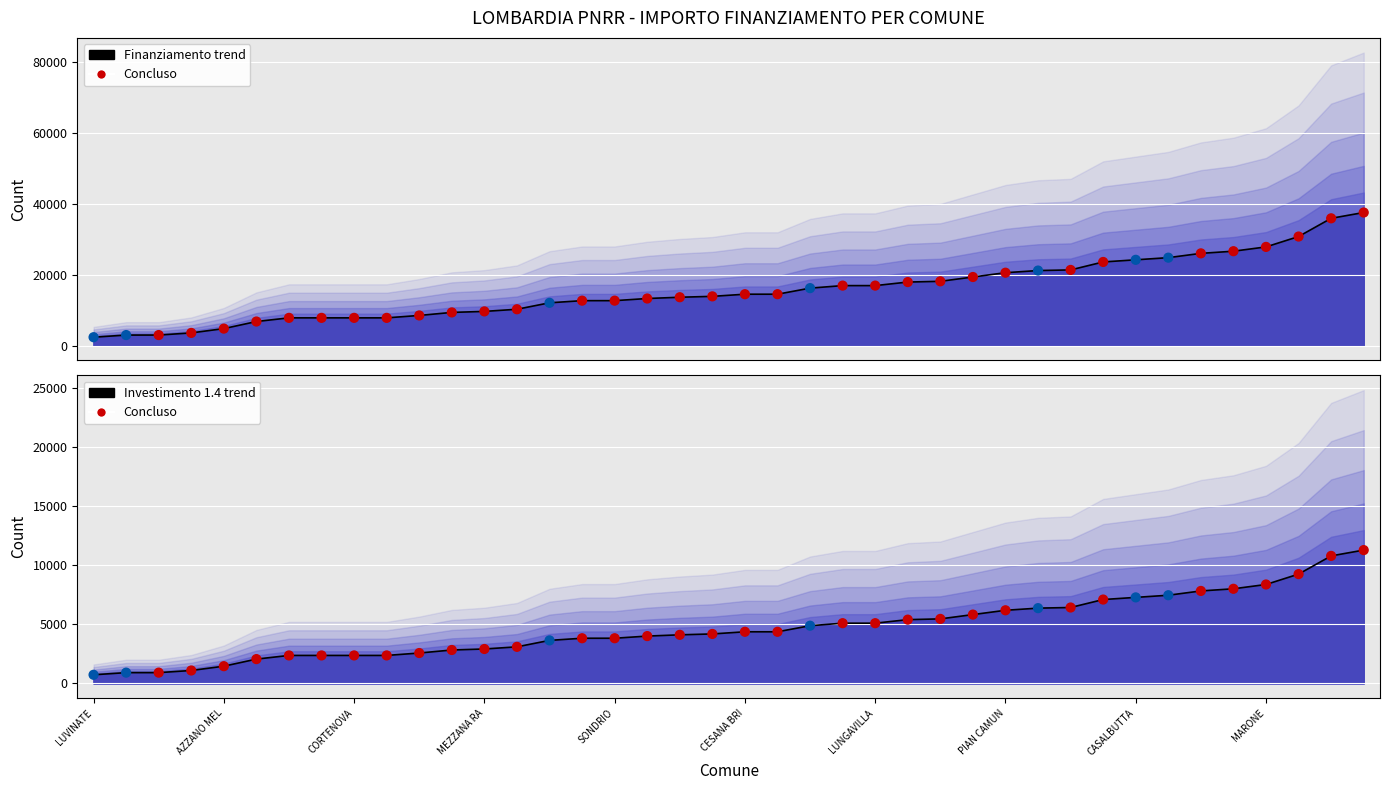

At how many categories does at least one series exceed 36399?

1